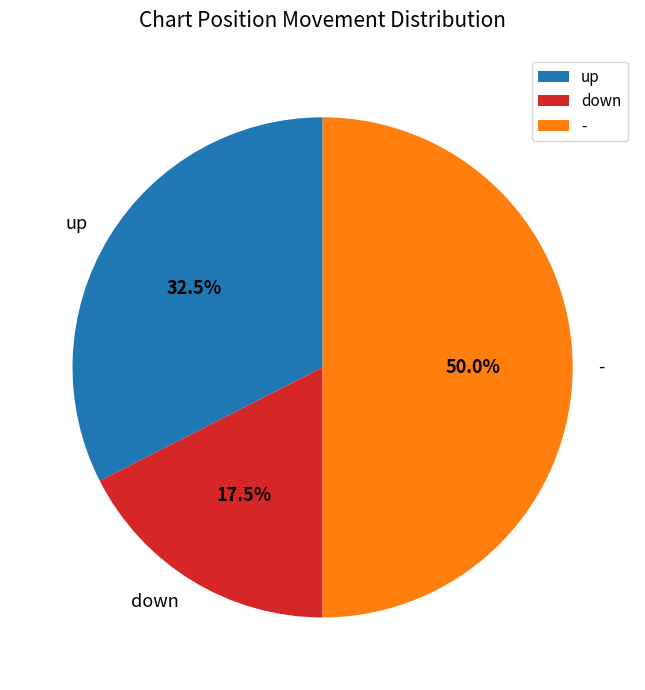

Which has a higher value, - or down?

-